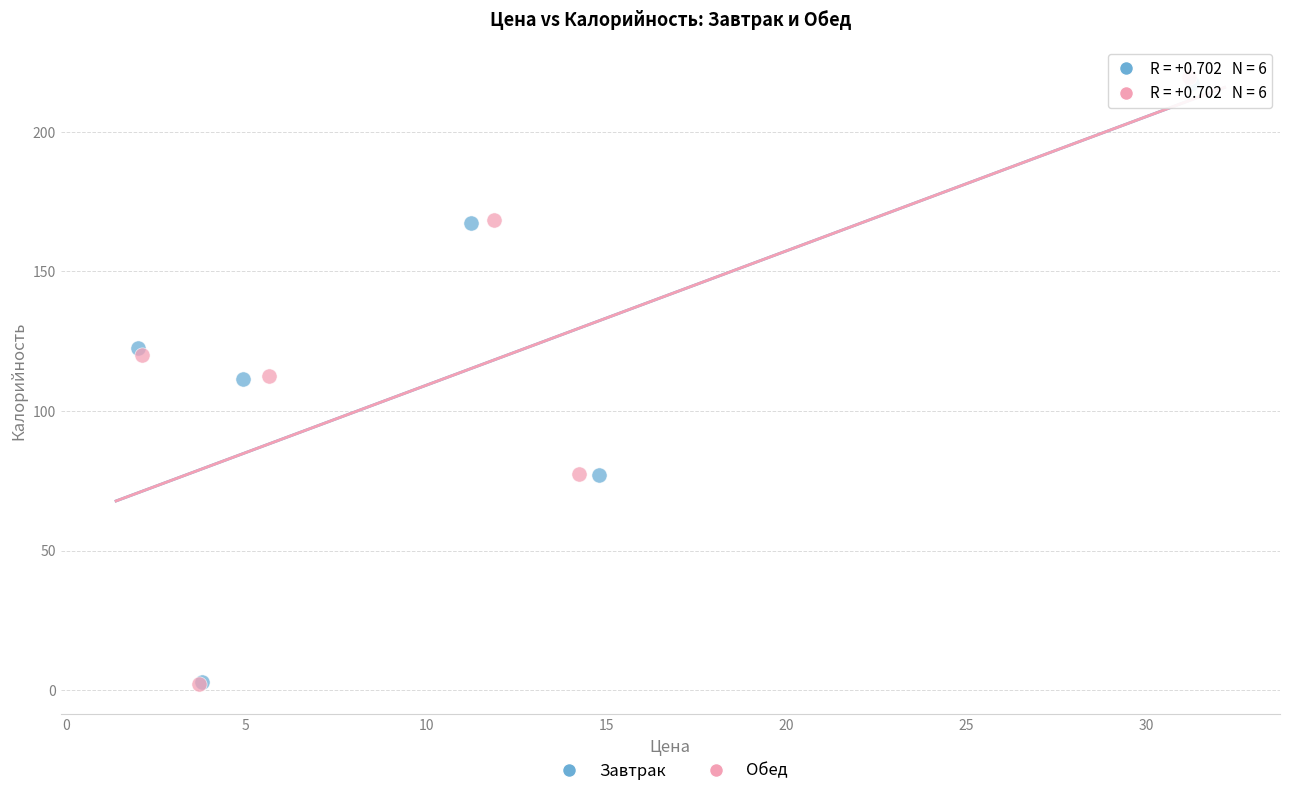

Which series has the largest Y range (max minus min)?

Обед